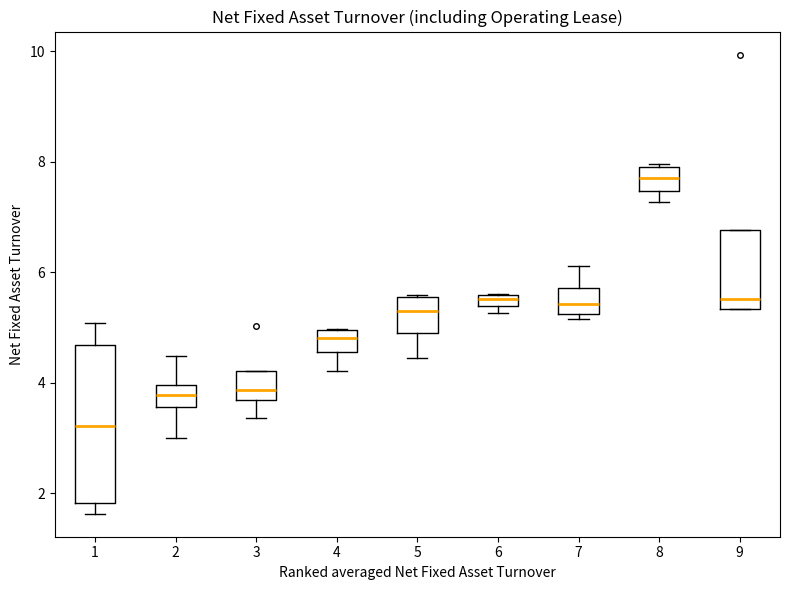

Which box has the highest median line?

8